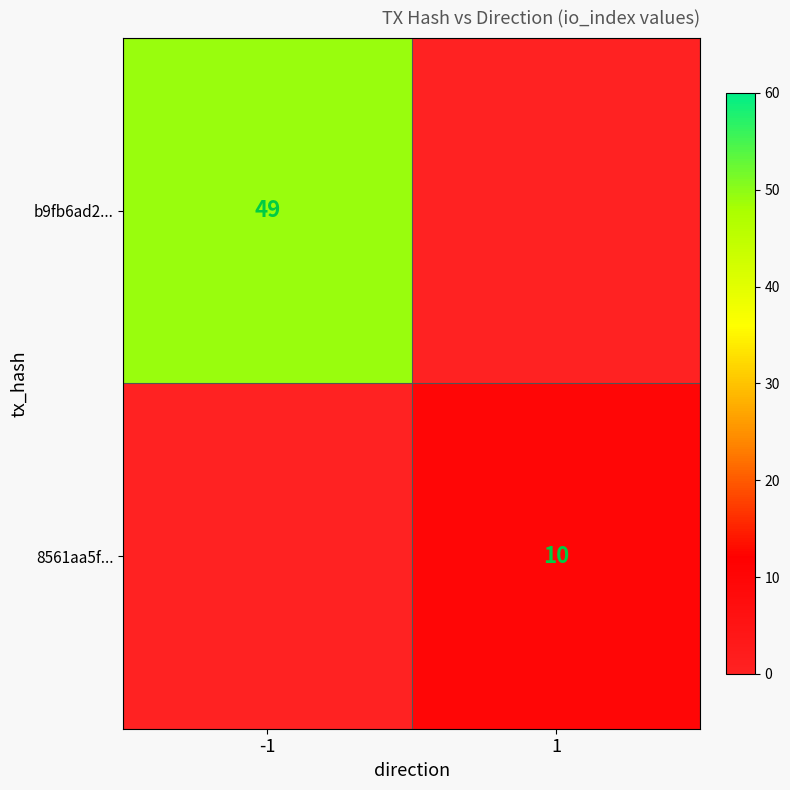

The 8561aa5f... series shows 7 at 1. True or false?

False